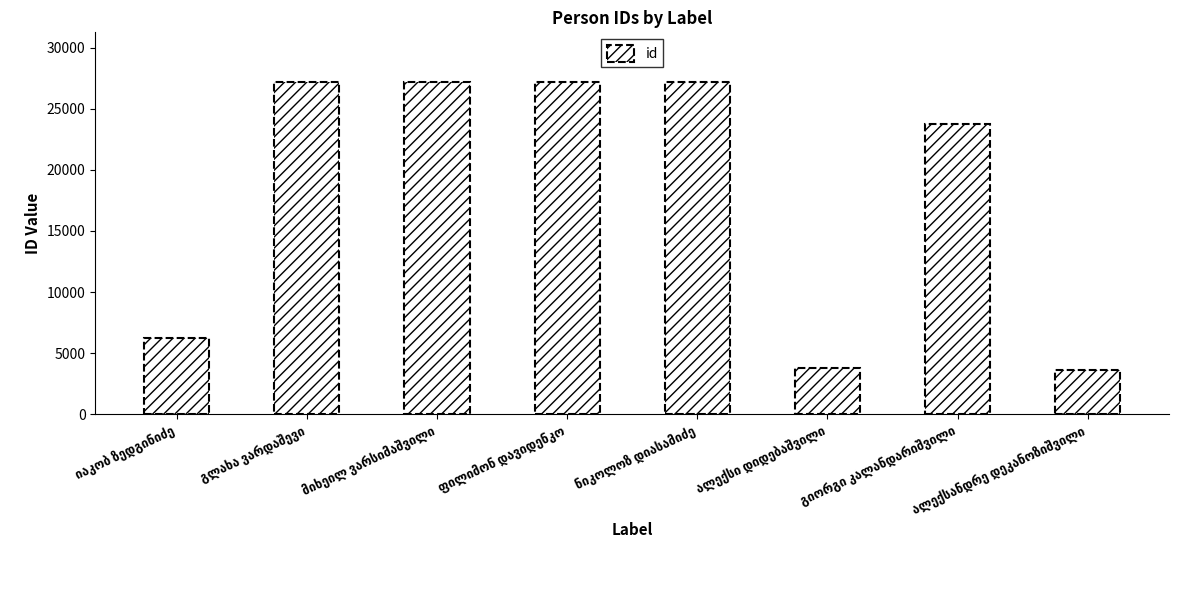

What is the value of the 7th bar from the left?

23748